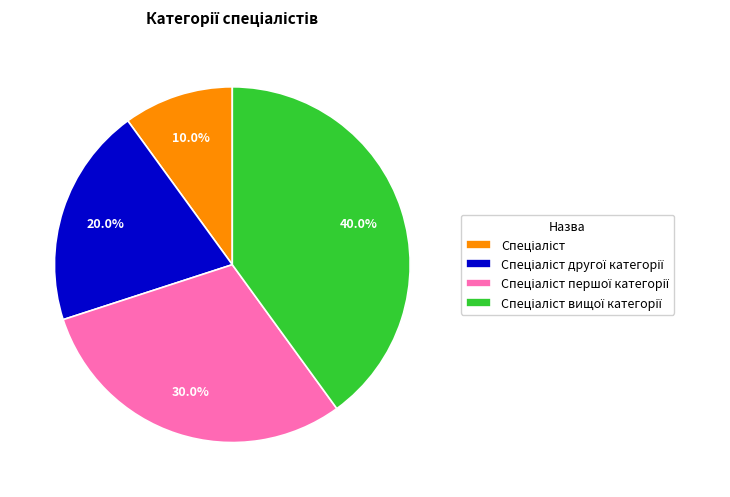

Is there any slice that represents more than half of the pie?

No